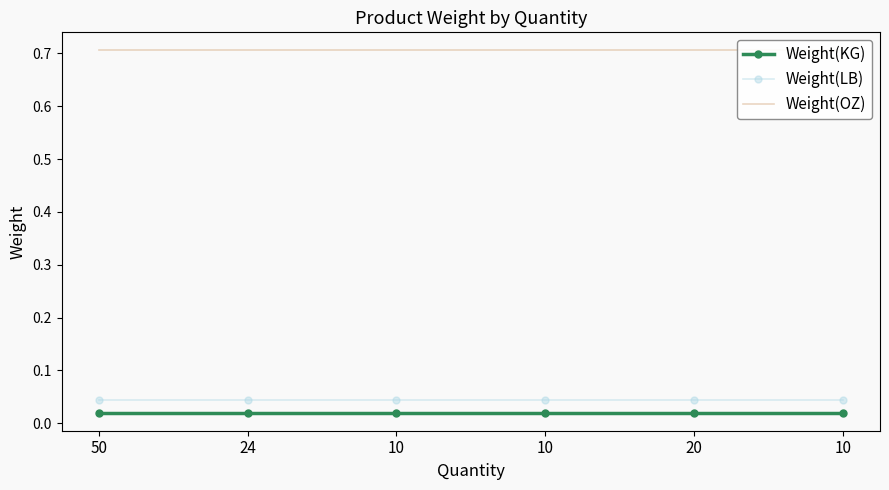

List the labels in order of Weight(LB) value, smallest first.

50, 24, 10, 10, 20, 10